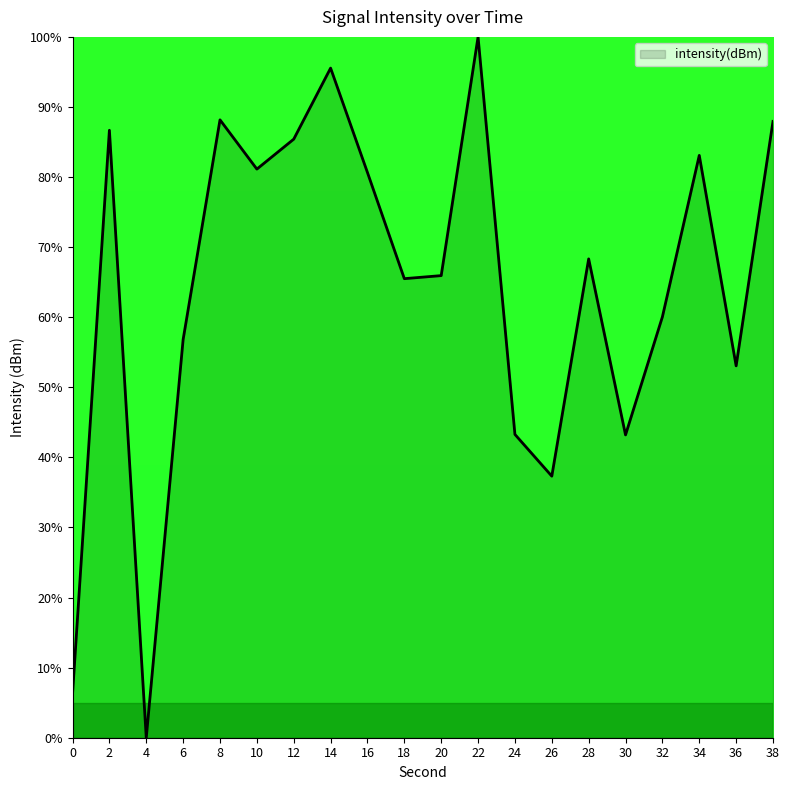

Is it true that the value at 20 is 65.9?

True